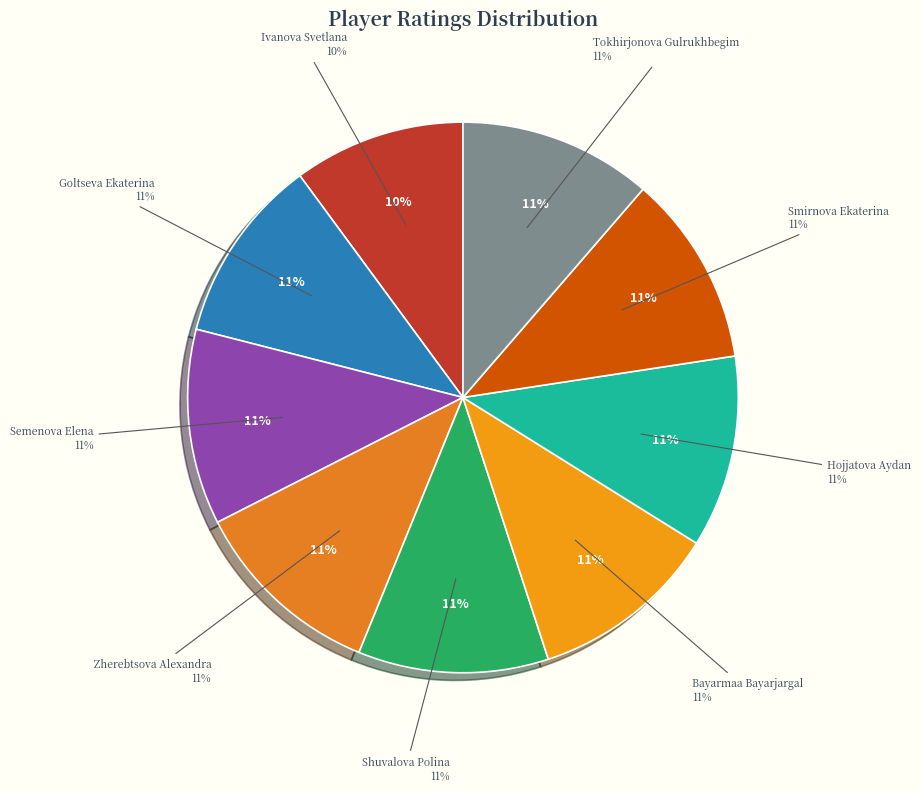

Which slice is the largest?

Semenova Elena